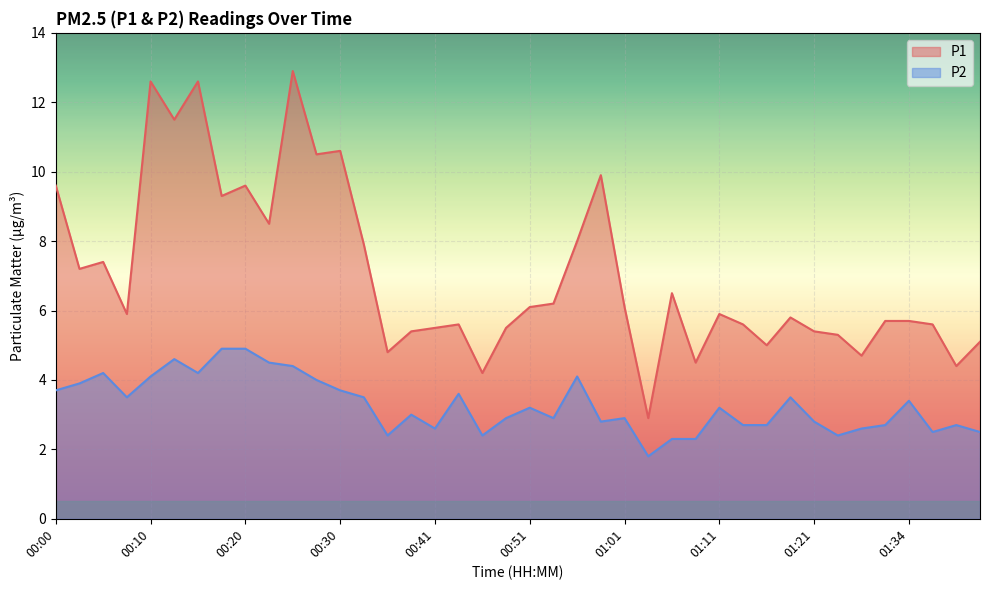

What is the smallest value displayed?

1.8